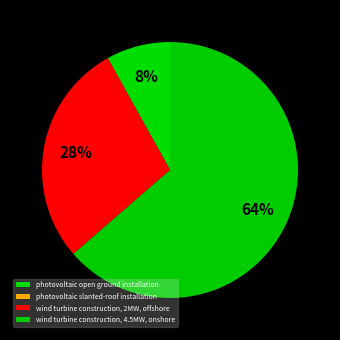

Between wind turbine construction, 4.5MW, onshore and wind turbine construction, 2MW, offshore, which is larger?

wind turbine construction, 4.5MW, onshore